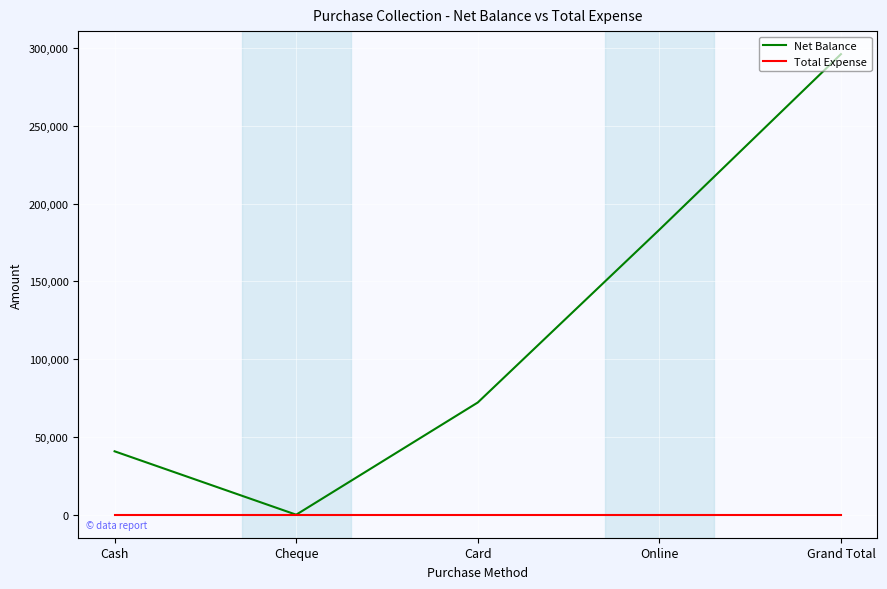

What is the difference between the second highest and second lowest values in the Net Balance series?

142419